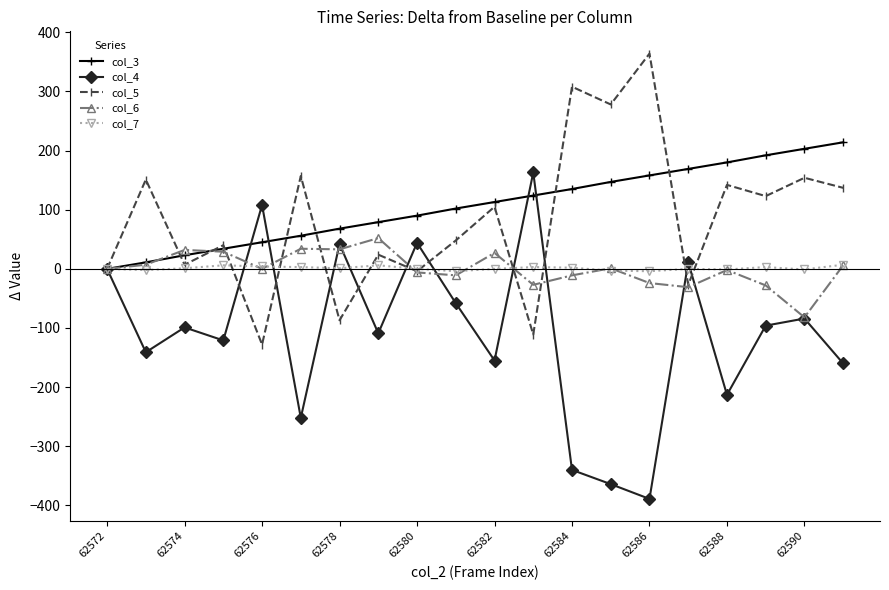

Is this an area chart (filled region under the line)?

No